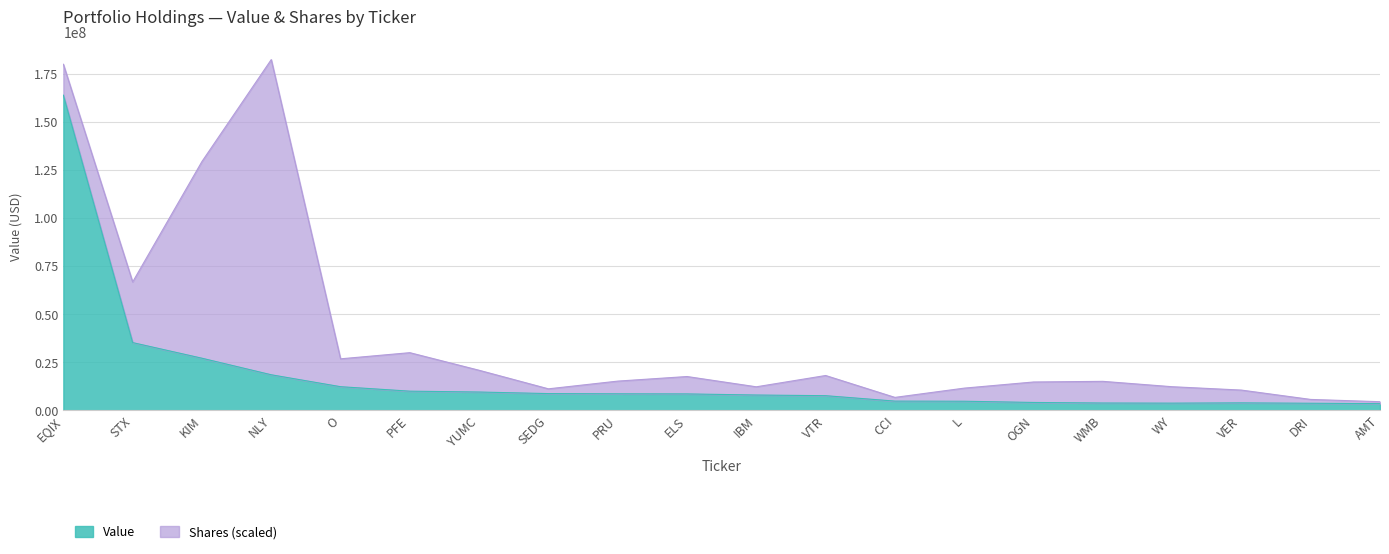

Rank the categories by value from lowest to highest.

AMT, DRI, WY, WMB, VER, OGN, L, CCI, VTR, IBM, ELS, PRU, SEDG, YUMC, PFE, O, NLY, KIM, STX, EQIX